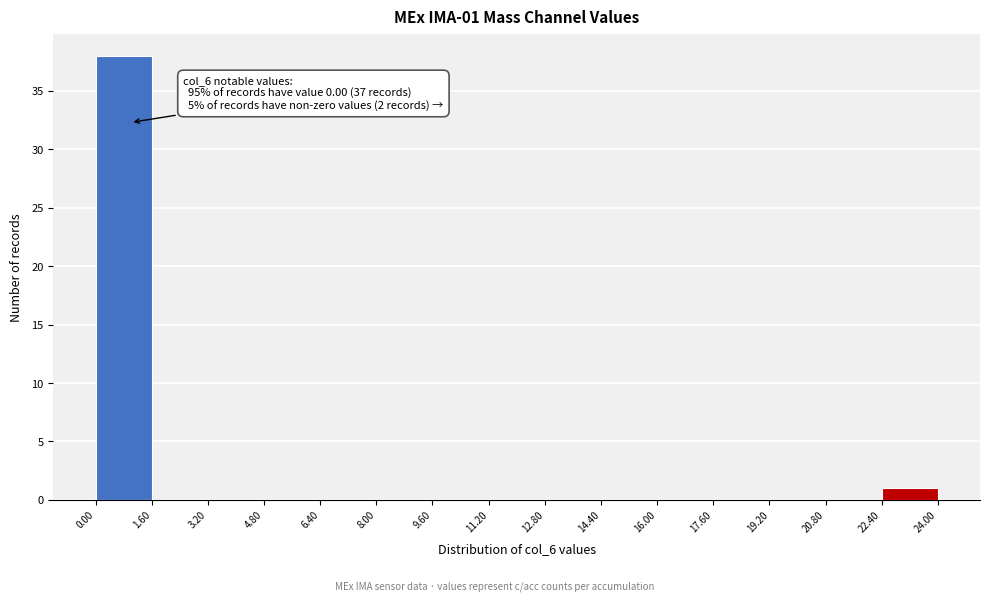

Which range on the x-axis has the tallest bar?

0.00 to 1.60